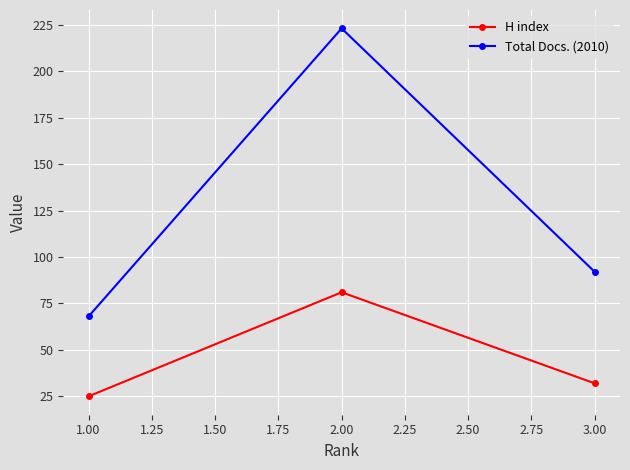

What is the difference between the second highest and minimum values in the H index series?

7